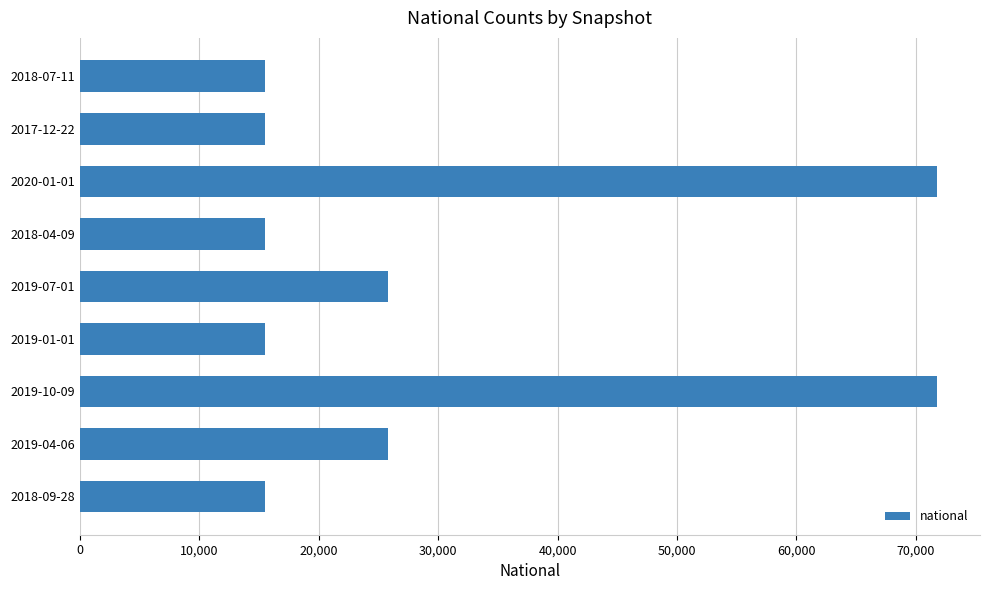

What is the label of the 4th bar from the top?

2018-04-09